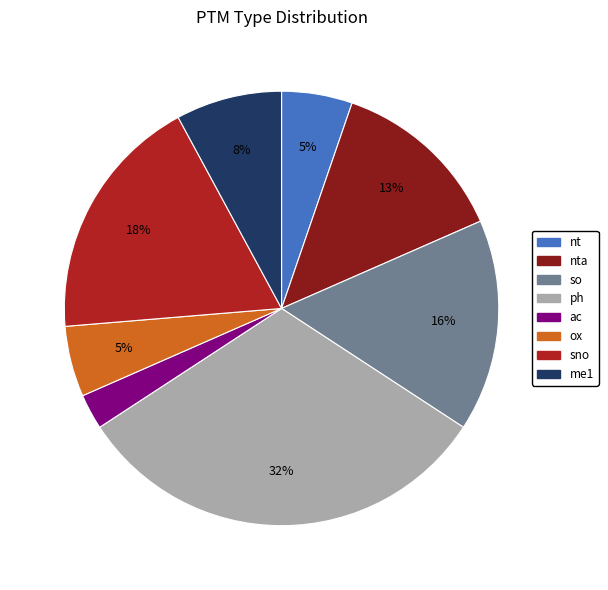

Is there a majority slice in this chart?

No